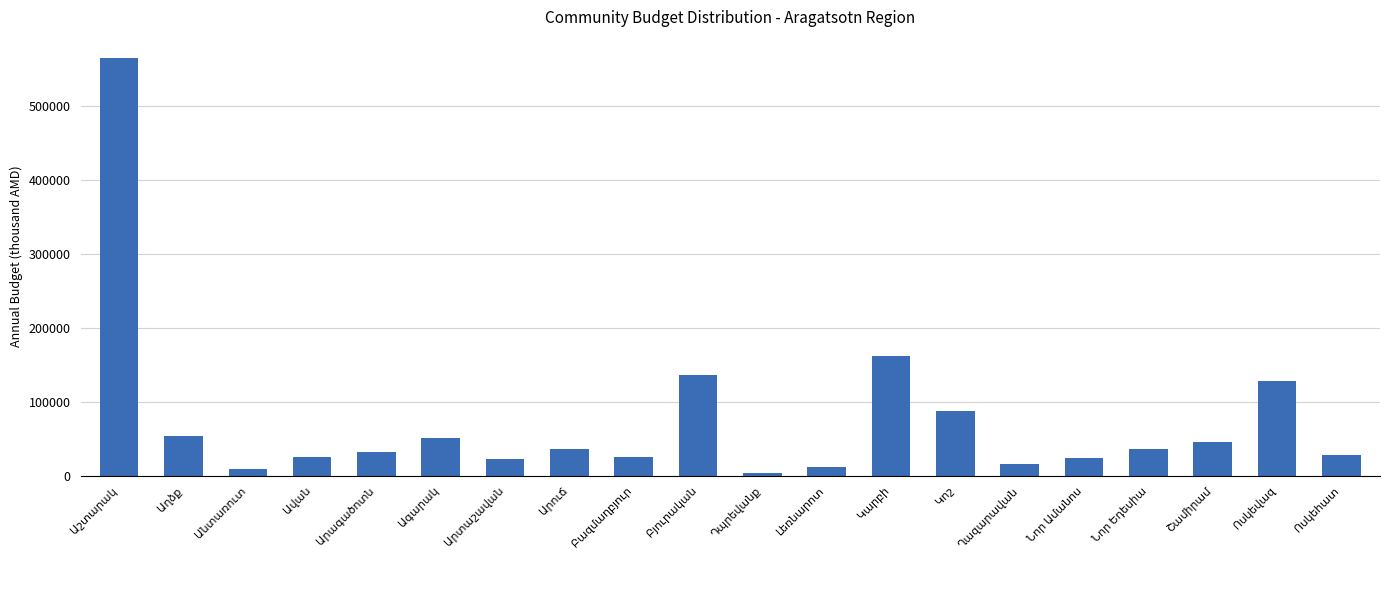

What is the value of the 17th bar from the left?

36256.3